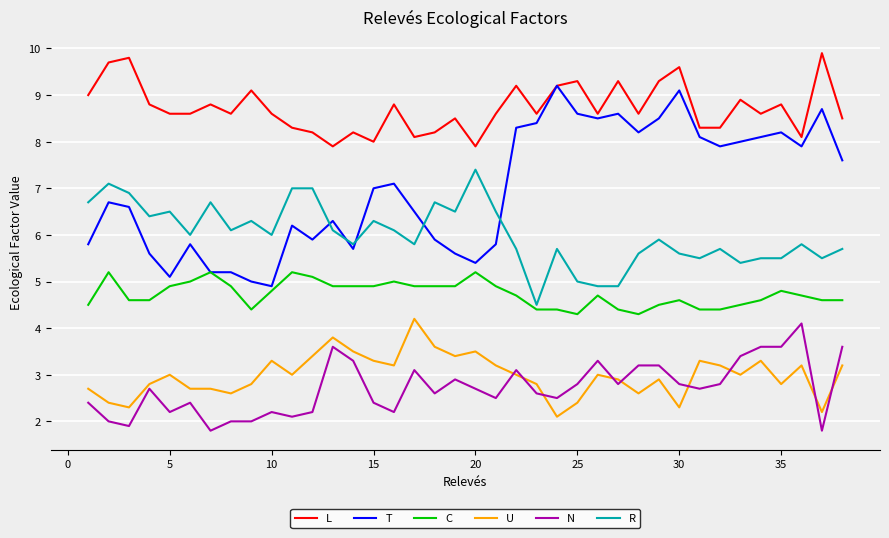

Which series has the largest range (max minus min)?

T